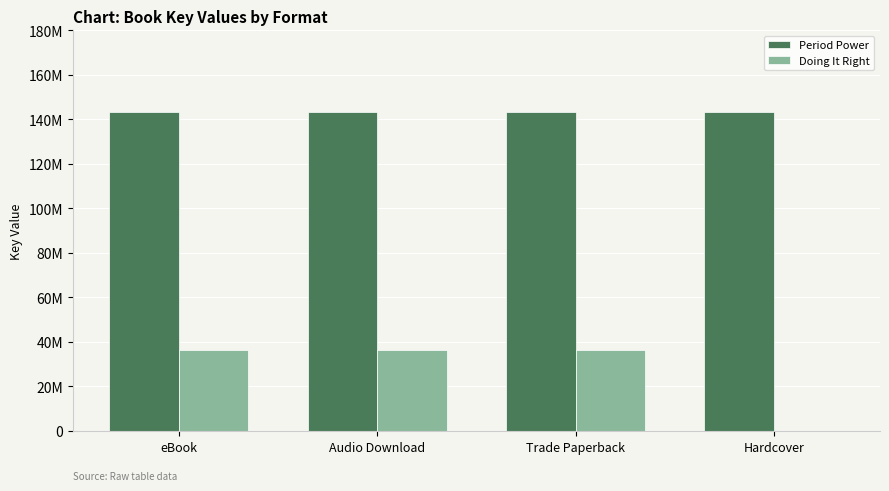

Does the chart contain stacked bars?

No